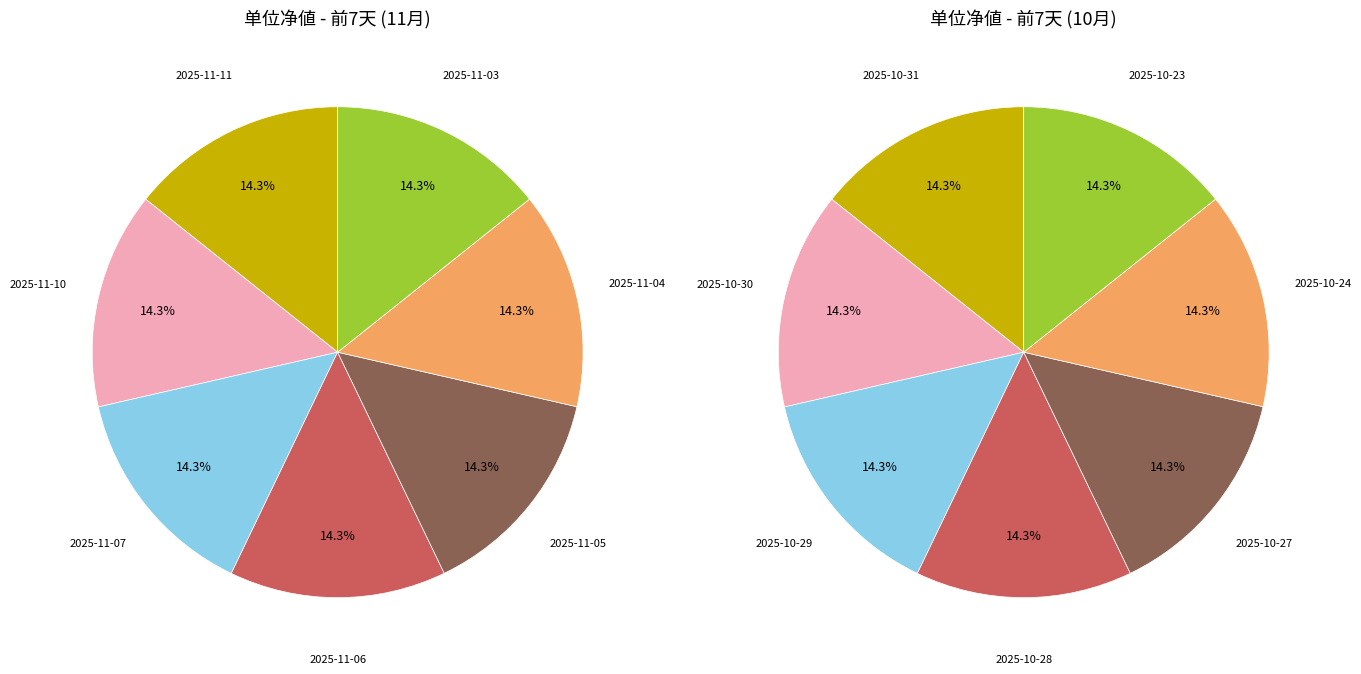

Combined, what portion of the pie is 6 and 2?

28.6%